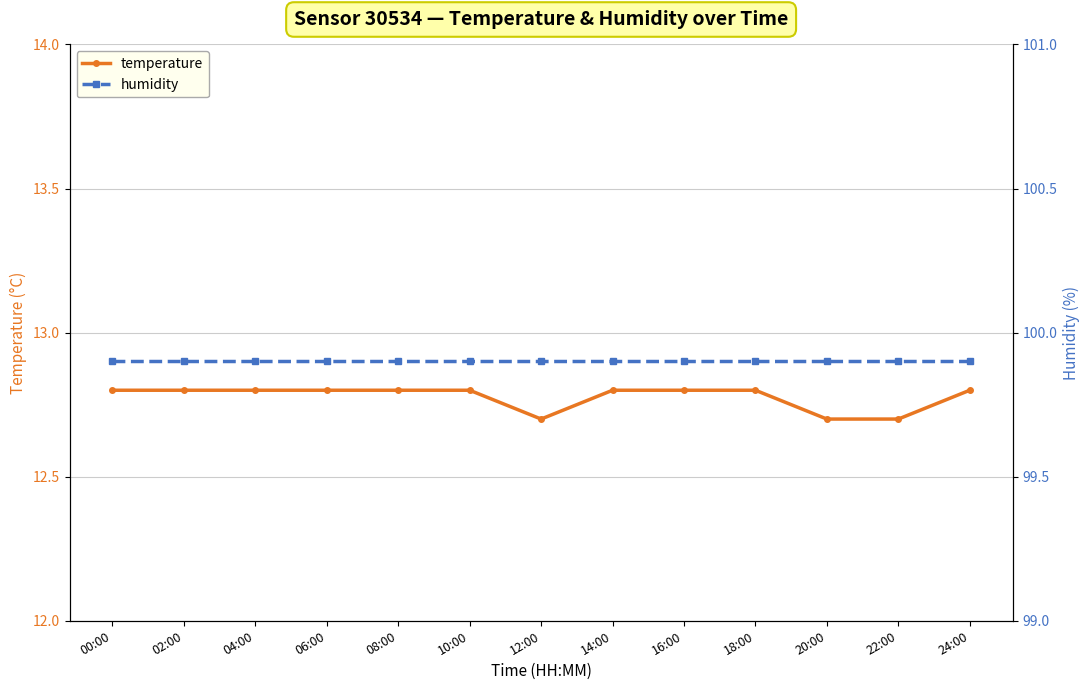

What is the label of the 2nd point from the left?

02:00